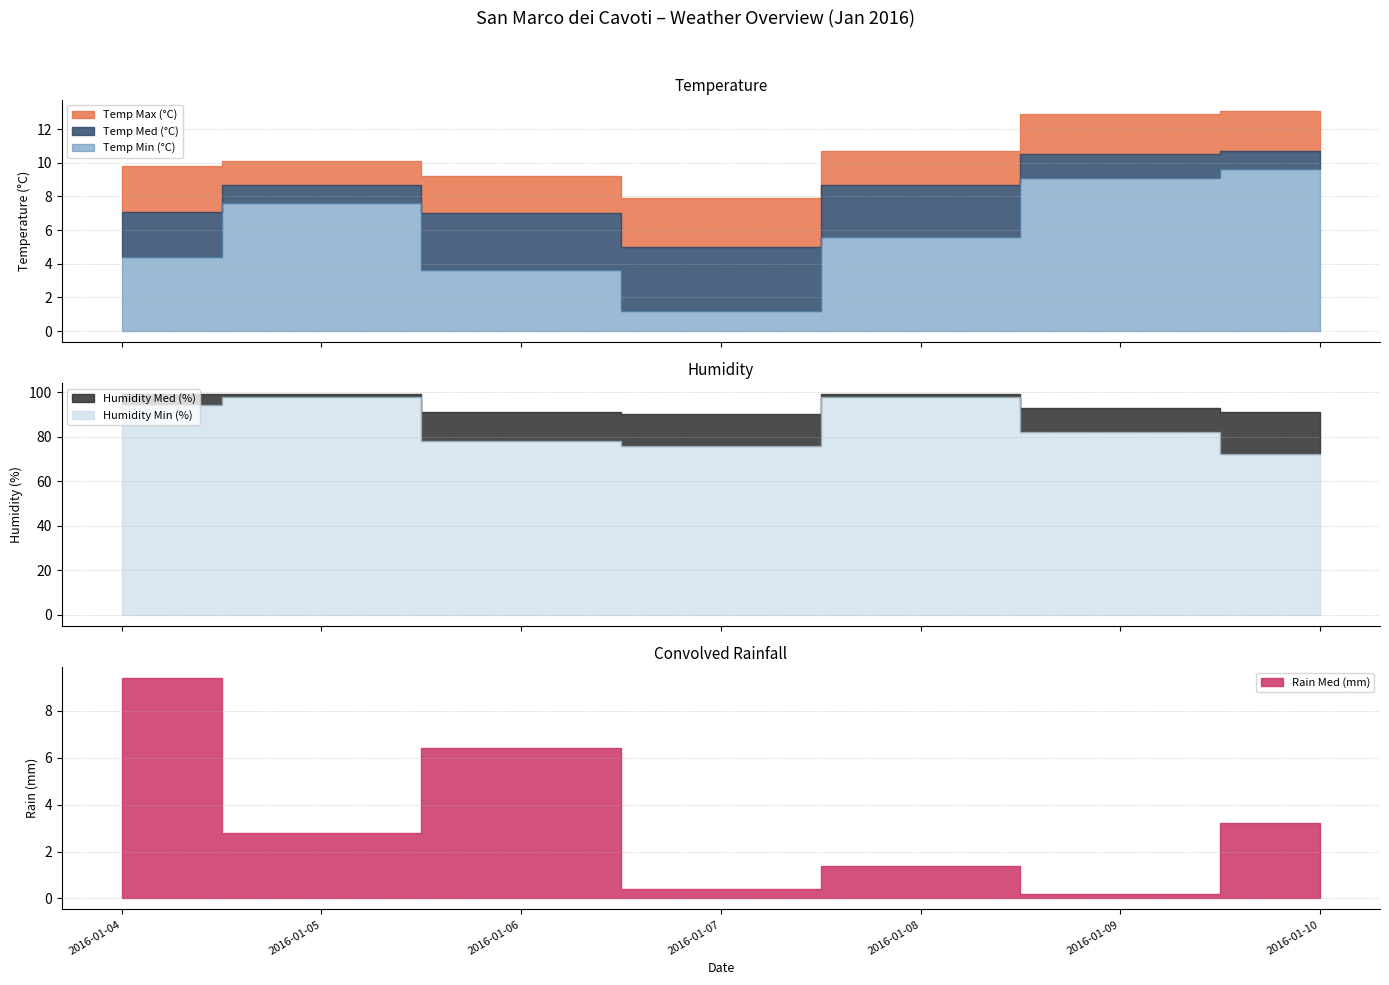

How many lines are shown in the chart?

6